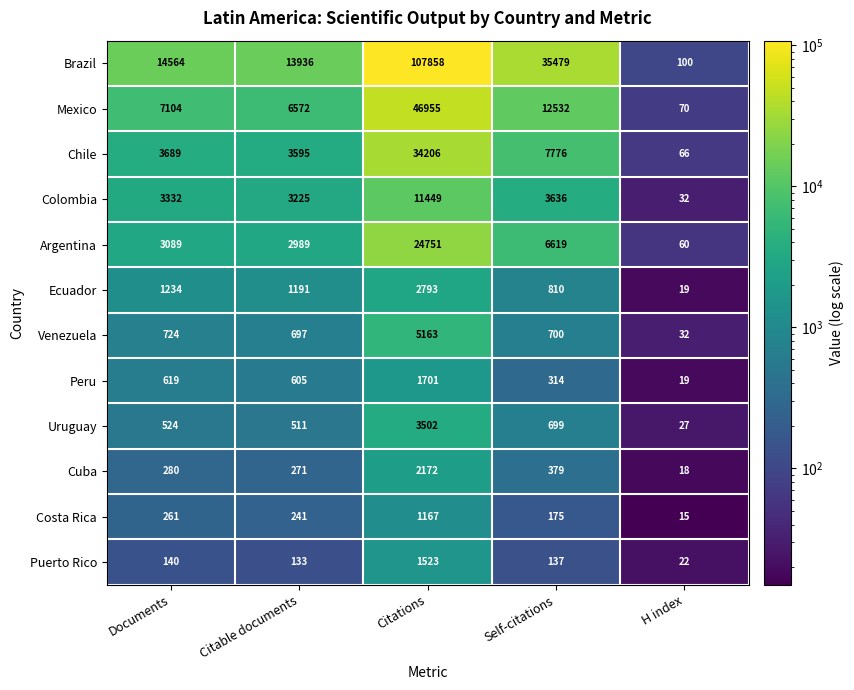

True or false: Peru has a value of 548 at Self-citations.

False